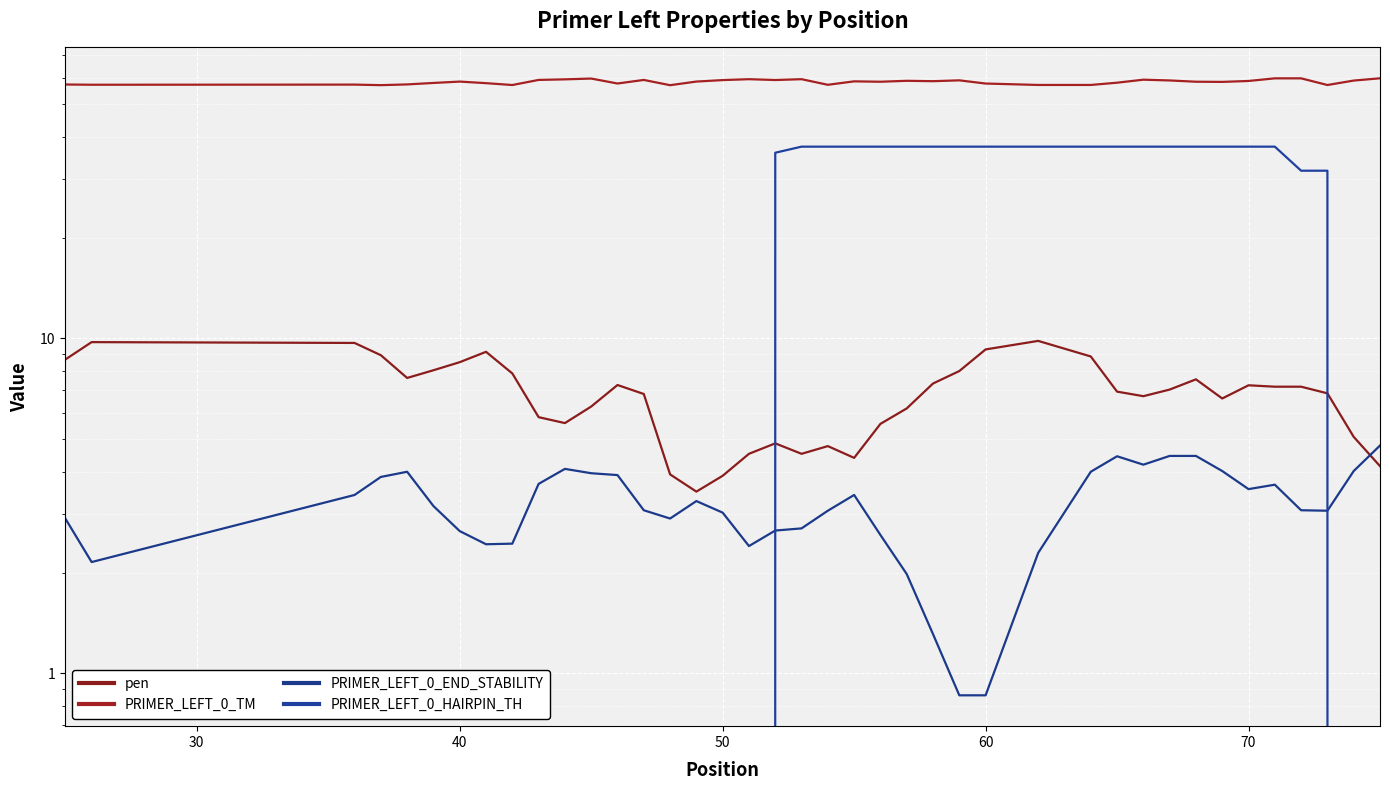

How many distinct data groups are displayed?

4